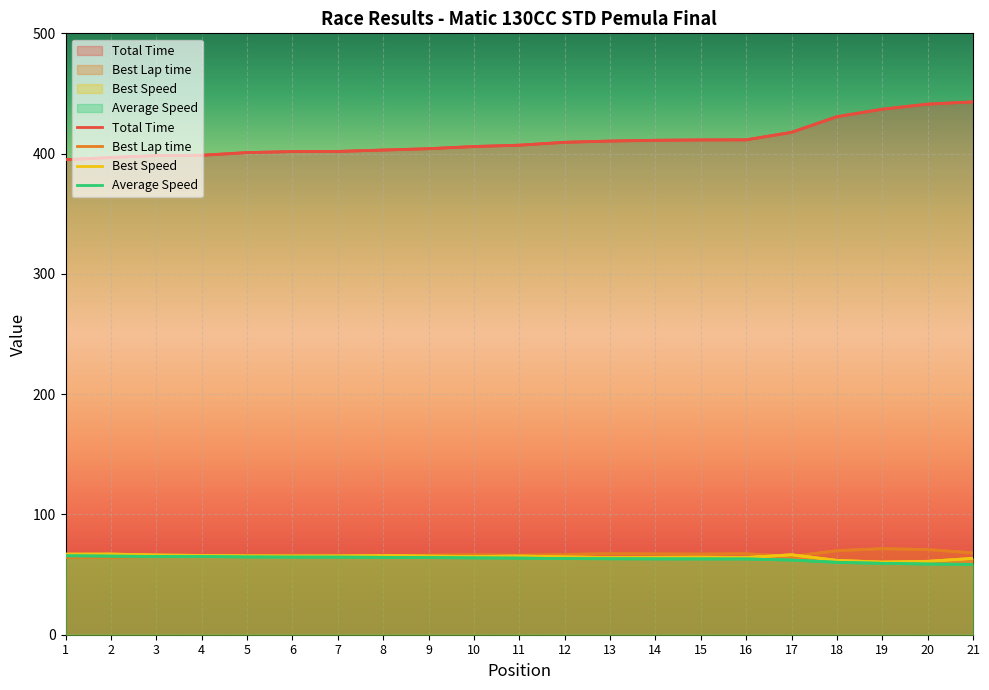

True or false: Total Time and Best Lap time intersect in this chart.

False